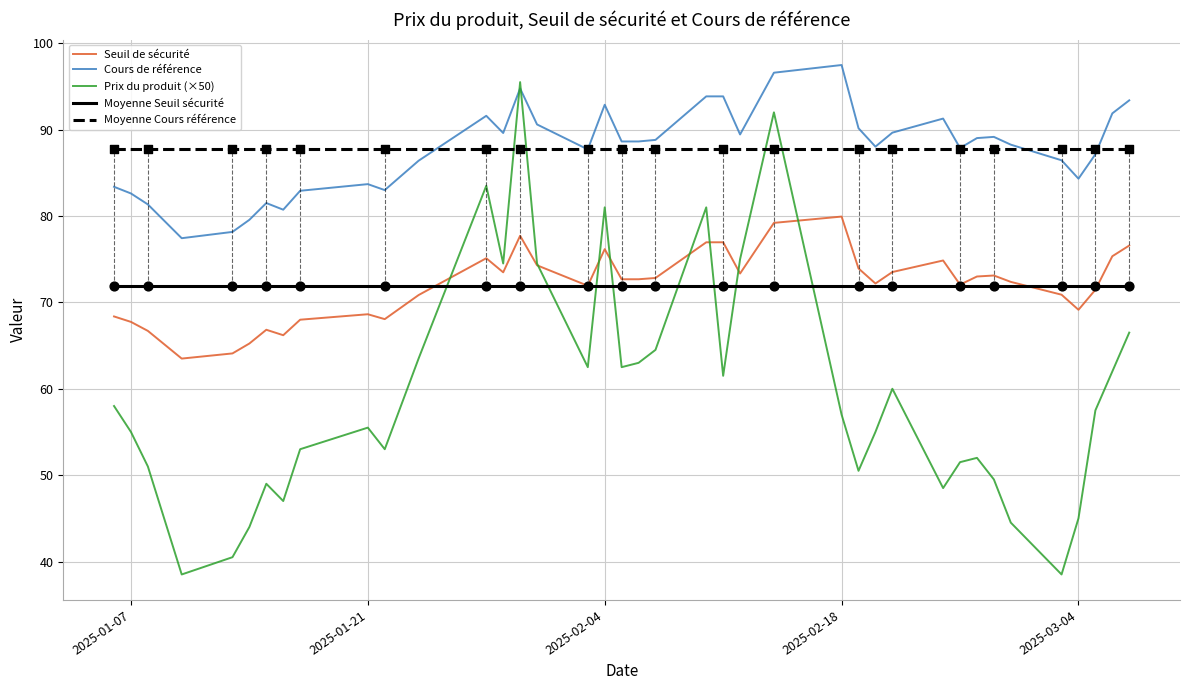

True or false: Seuil de sécurité and Cours de référence cross at least once.

False